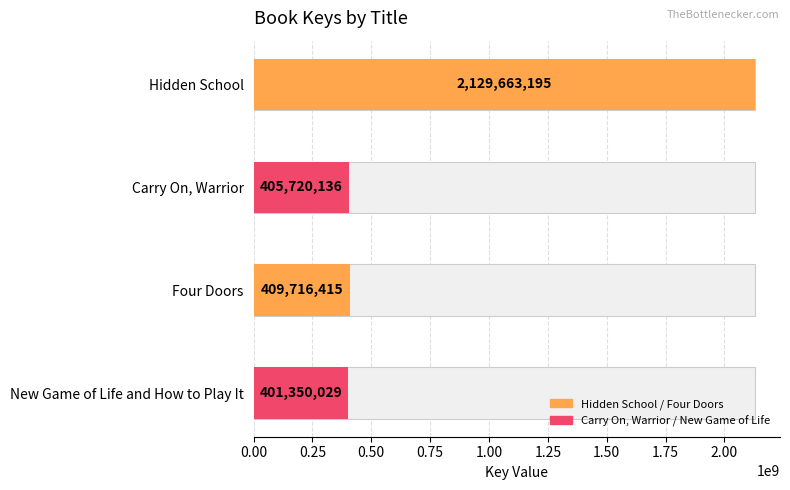

What is the greatest value displayed?

2129663195